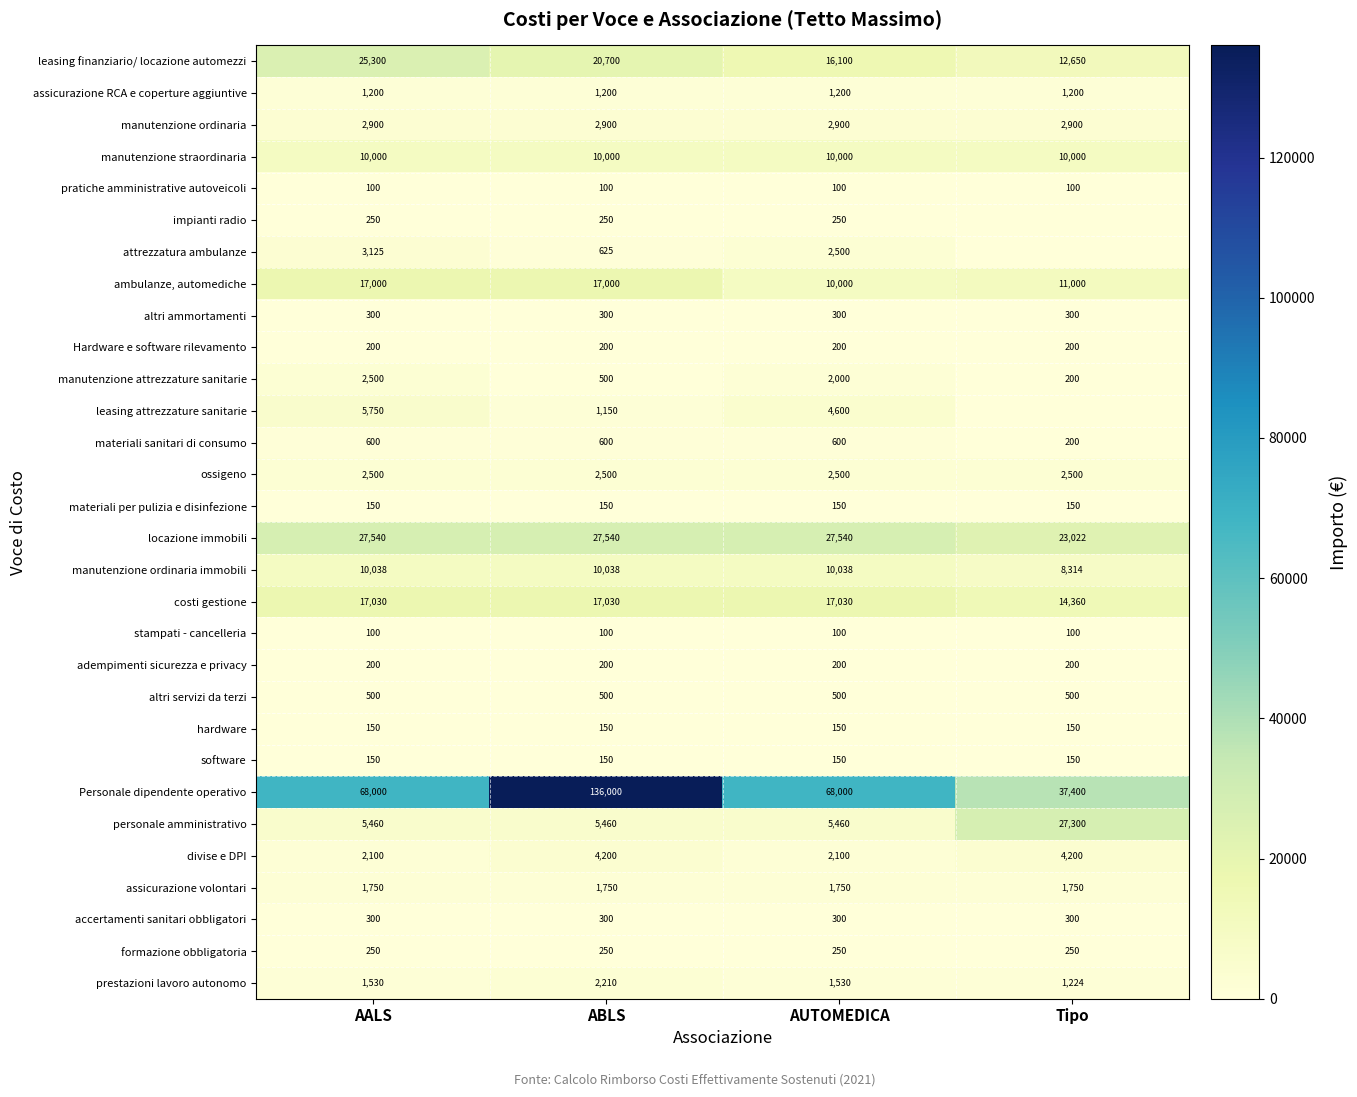

At which category is the sum across all series the highest?

ABLS